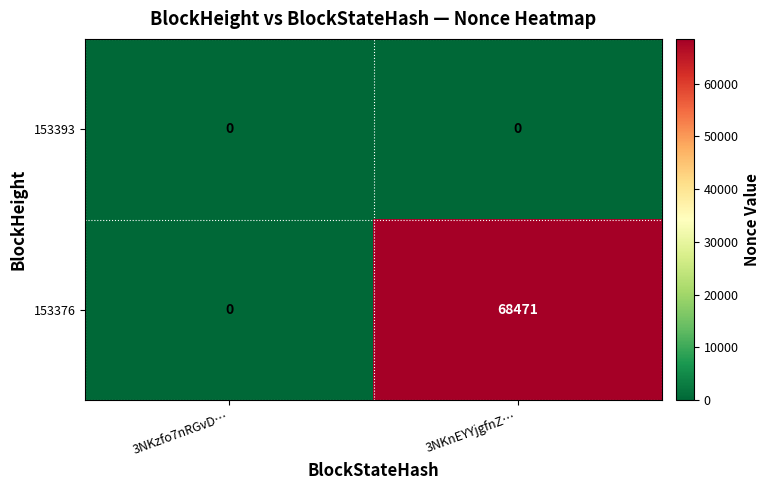

Which series changed the most between 3NKzfo7nRGvD… and 3NKnEYYjgfnZ…?

153376